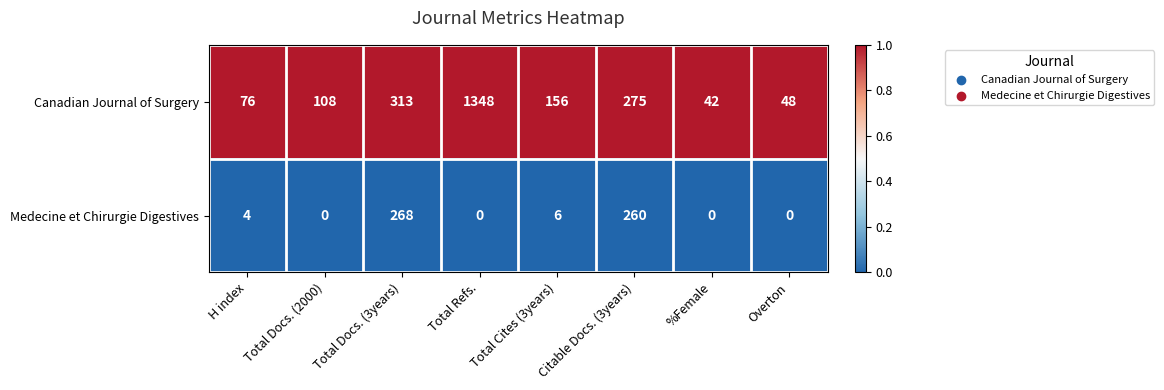

At which category is the sum across all series the highest?

Total Refs.